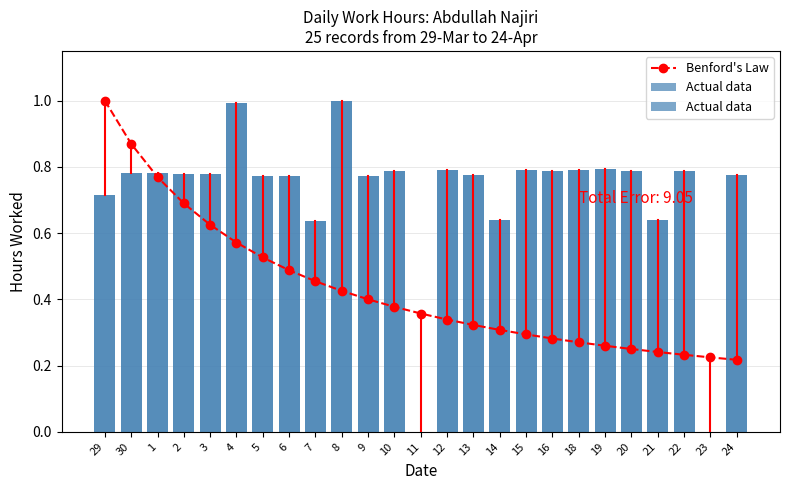

At which category does the chart reach its minimum across all series?

11